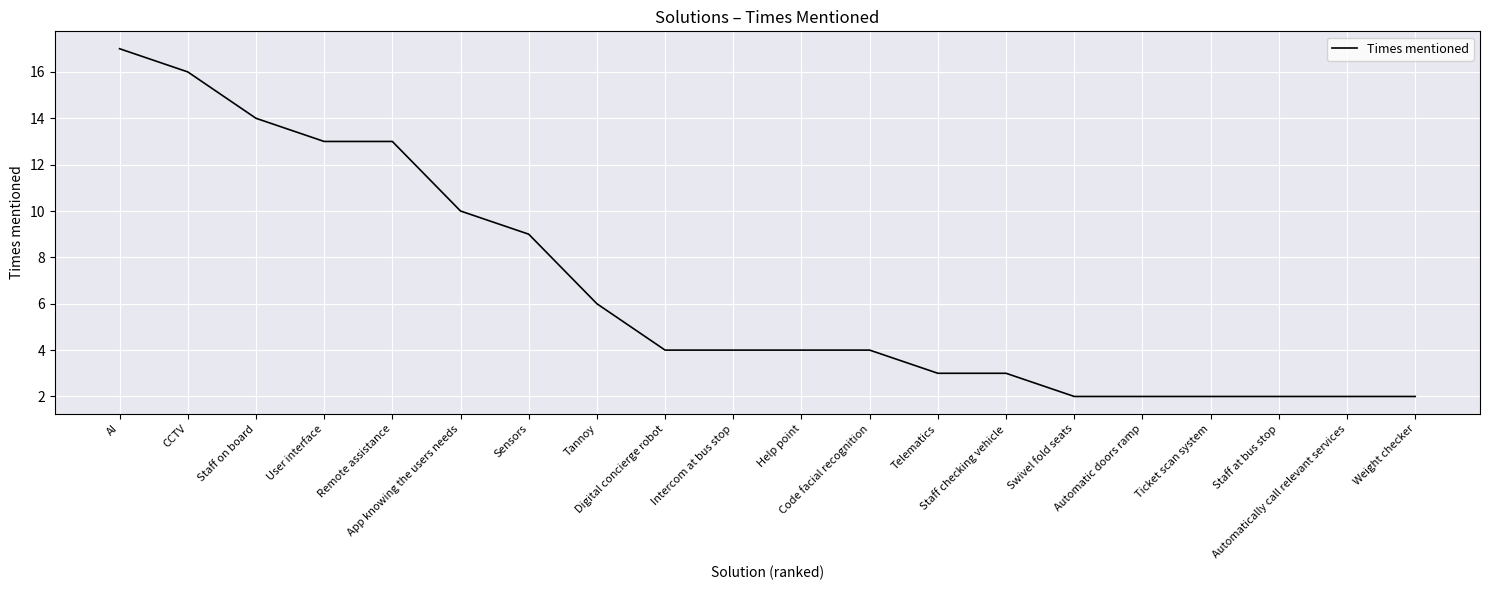

Is it true that the value at CCTV is 5?

False